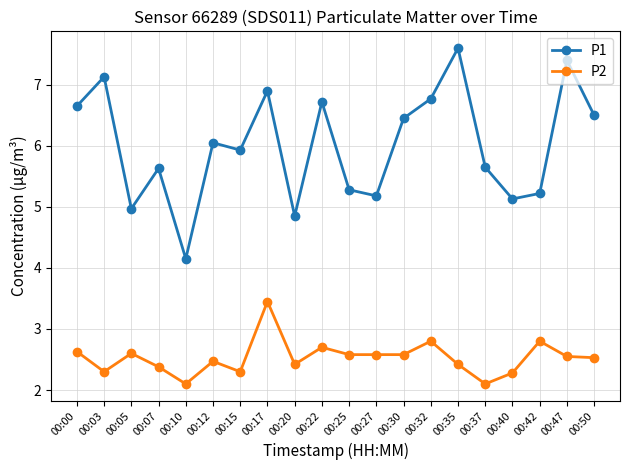

What are all the series names shown in the legend?

P1, P2